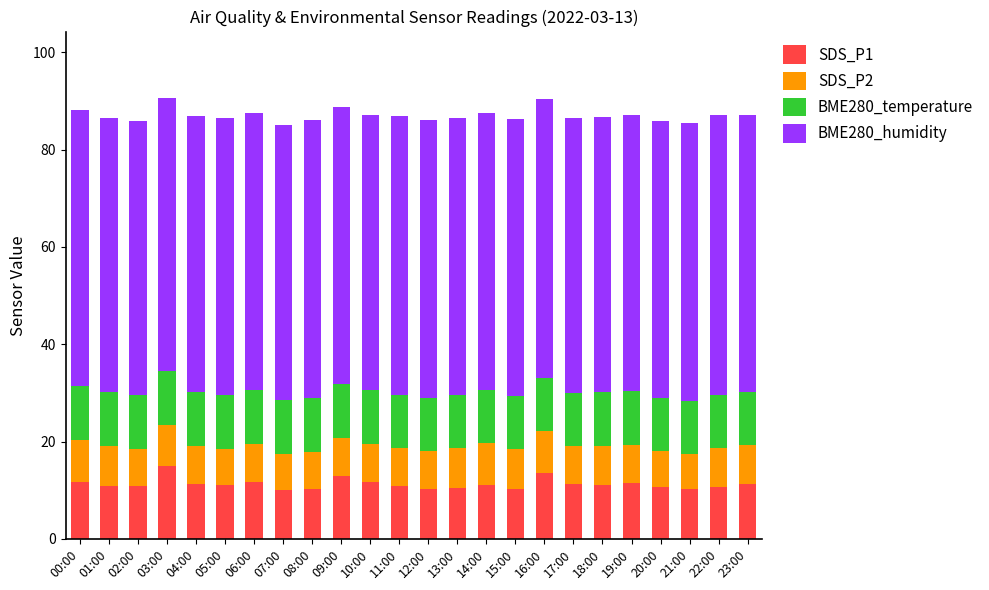

What is the minimum value for SDS_P1?

10.1